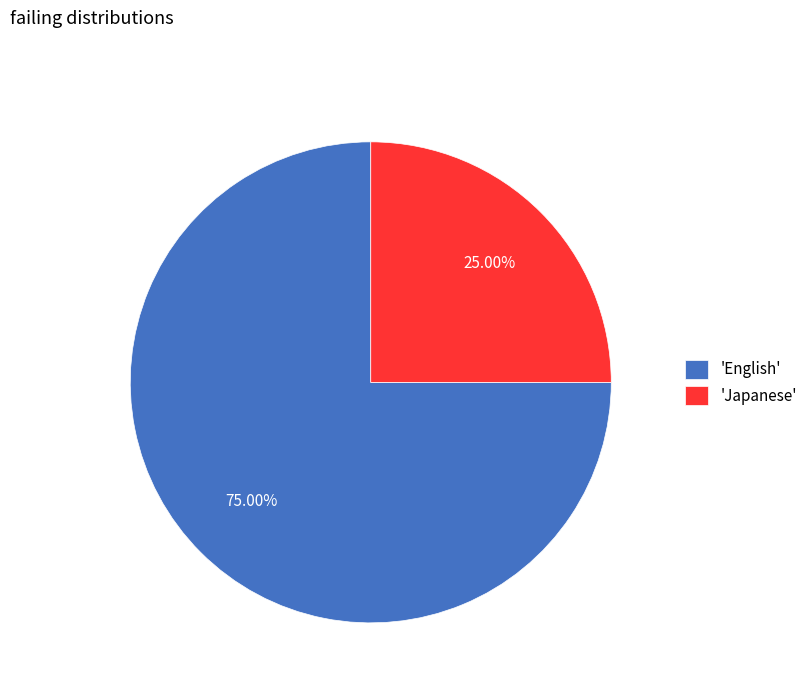

Do 'Japanese' and 'English' together represent more than half of the pie?

Yes